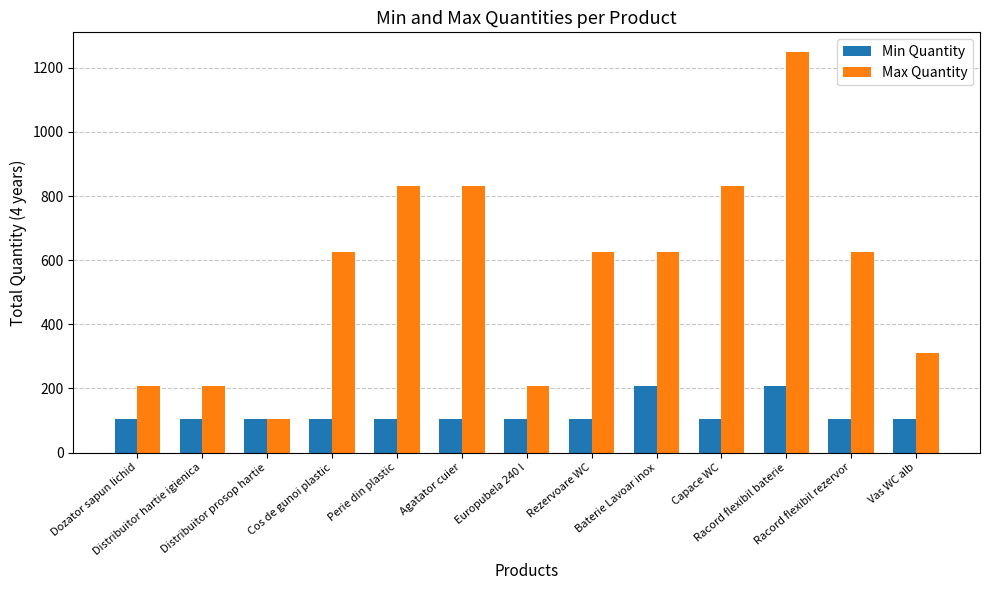

What is the approximate value of Max Quantity at Agatator cuier, to the nearest 50?

850